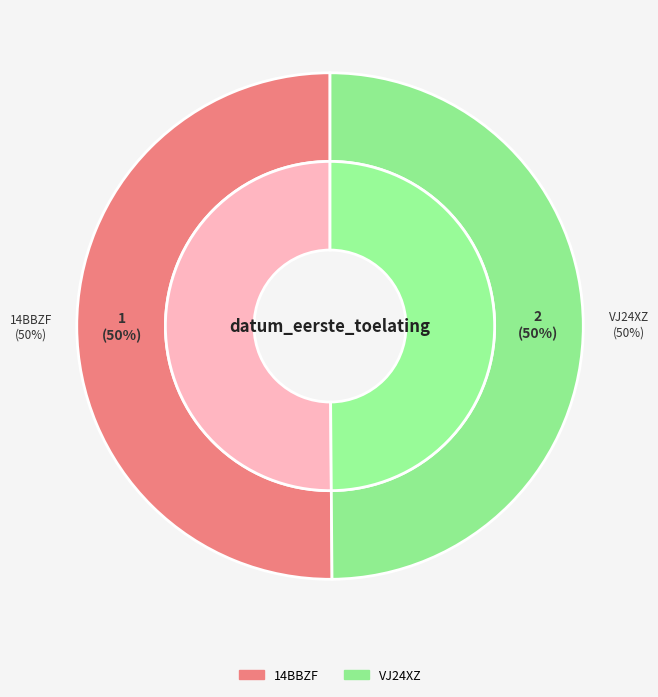

How many slices are in this pie chart?

2